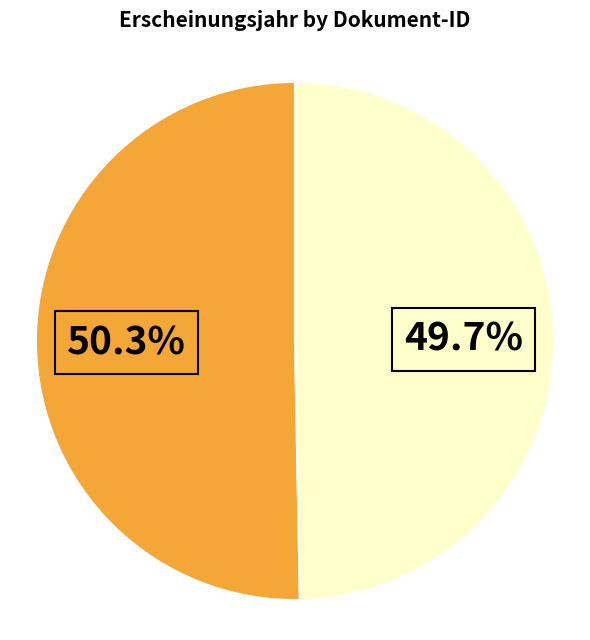

Does any single category account for the majority?

Yes